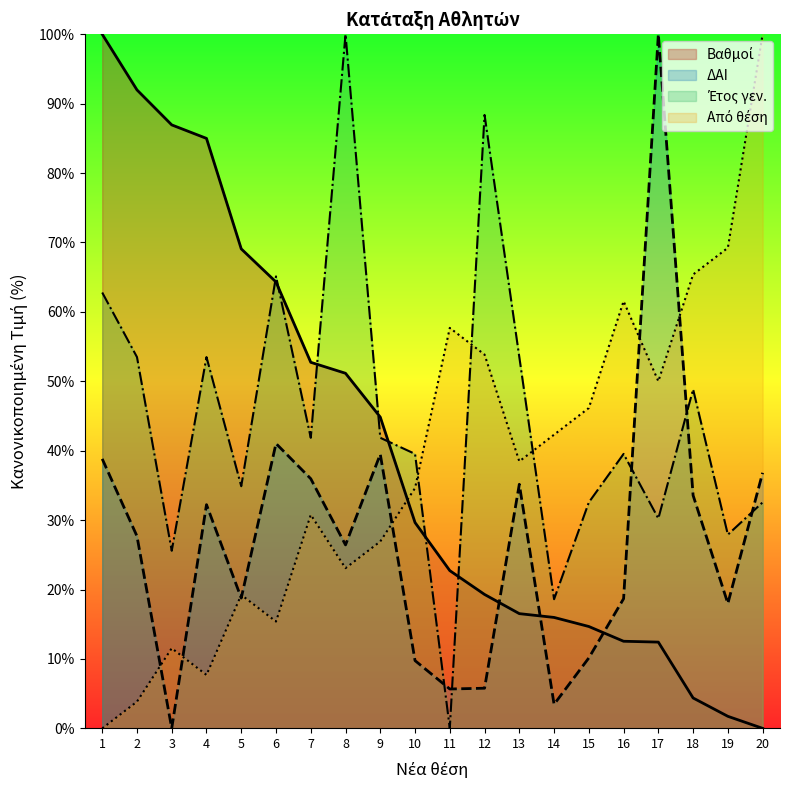

At 18, list the series in order from smallest to largest.

Βαθμοί, ΔΑΙ, Έτος γεν., Από θέση